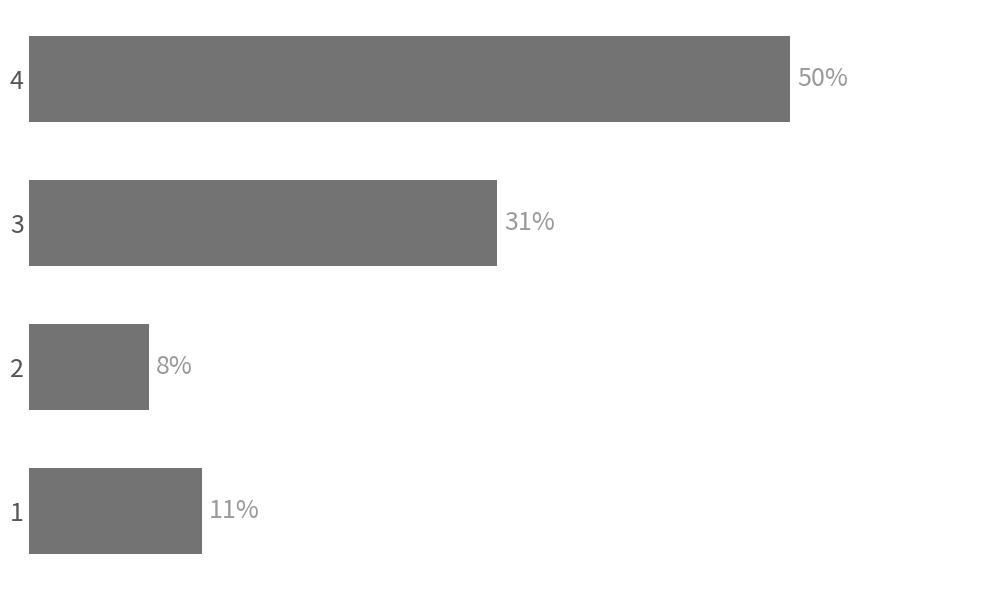

Does the chart contain any negative values?

No